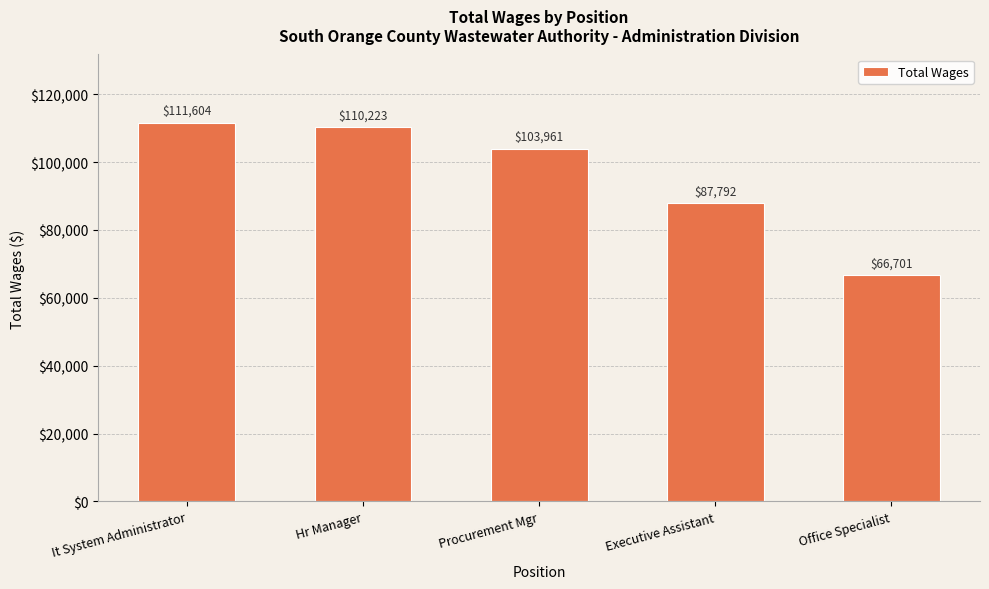

What is the label of the 3rd bar from the left?

Procurement Mgr